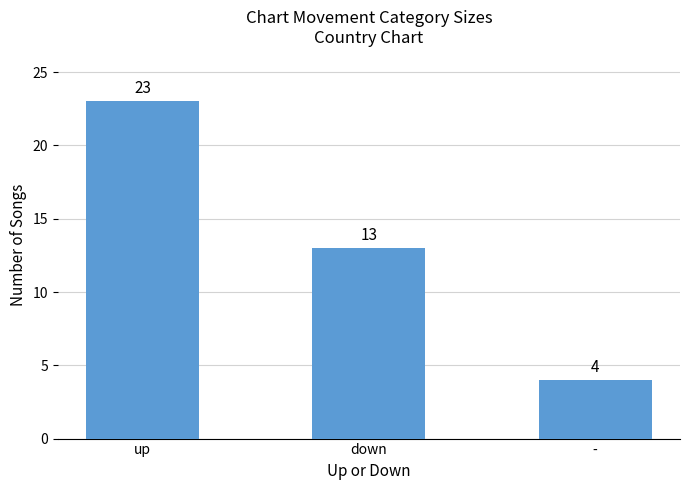

Is it true that the value at down is 20?

False